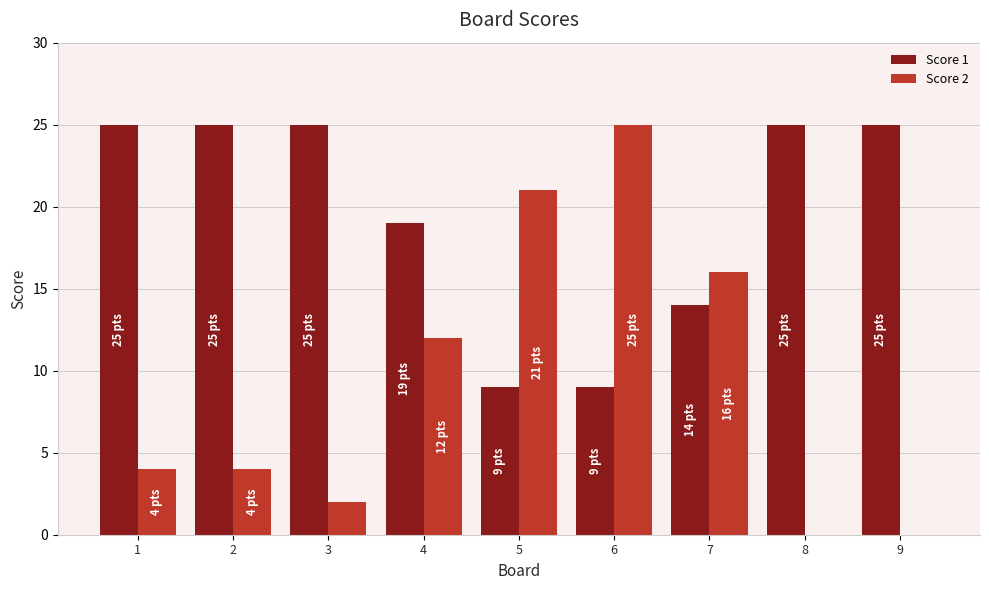

What is the difference between the Score 1 values at 5 and 8?

16